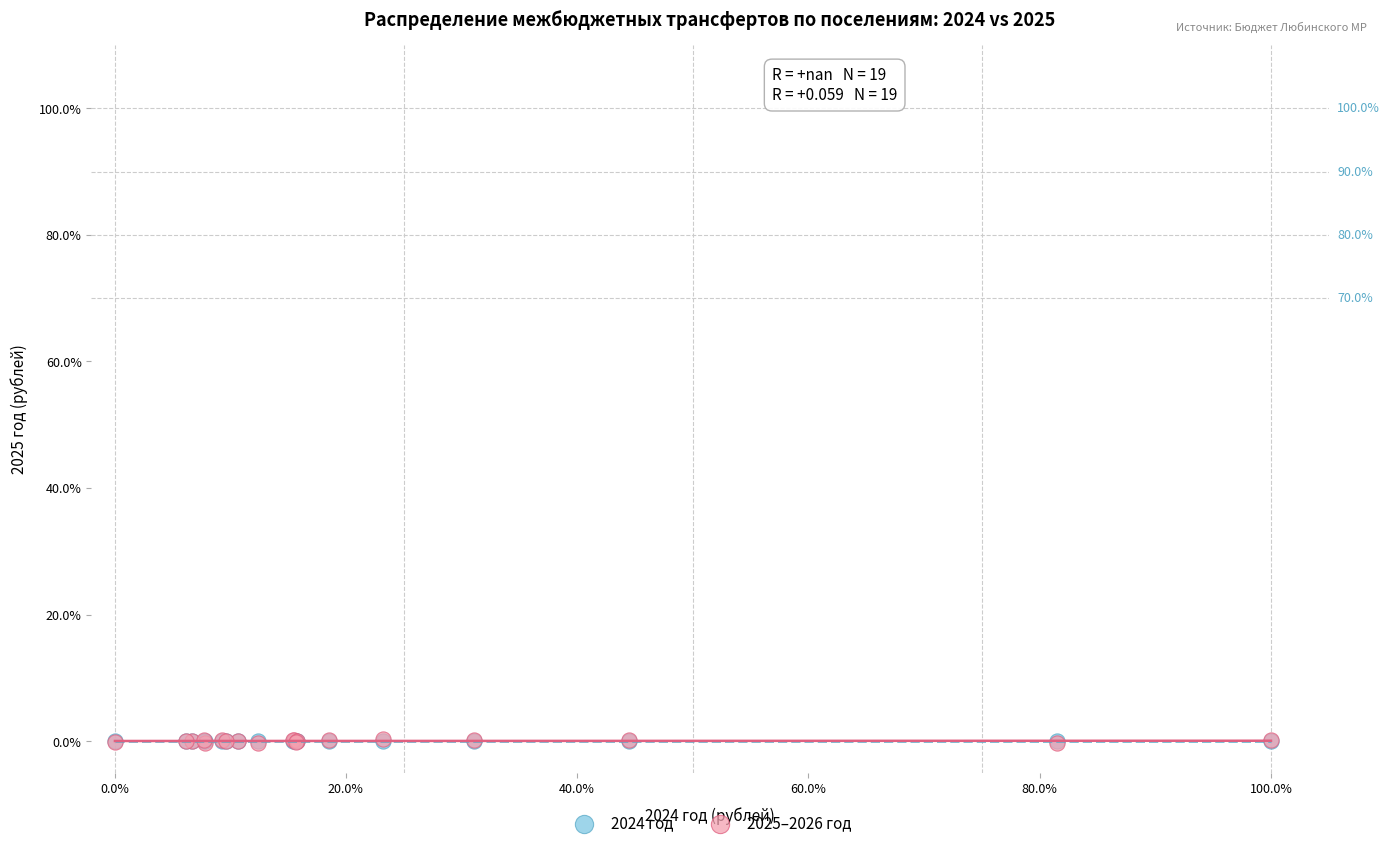

What are all the series names shown in the legend?

2024 год, 2025–2026 год